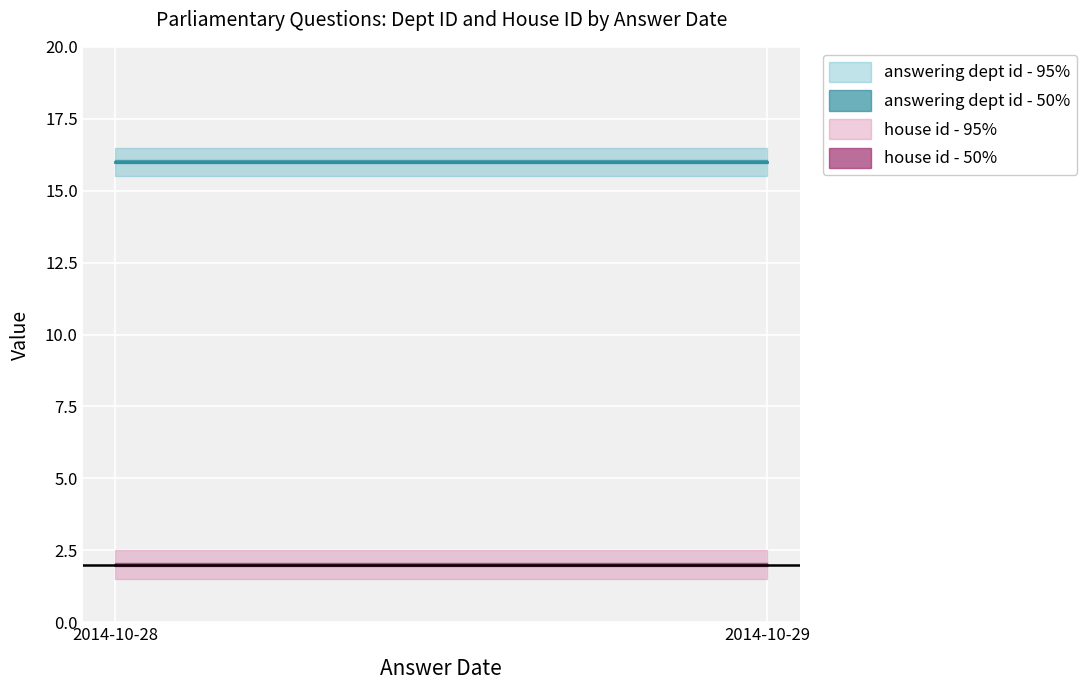

What is the average value of the house id series?

2